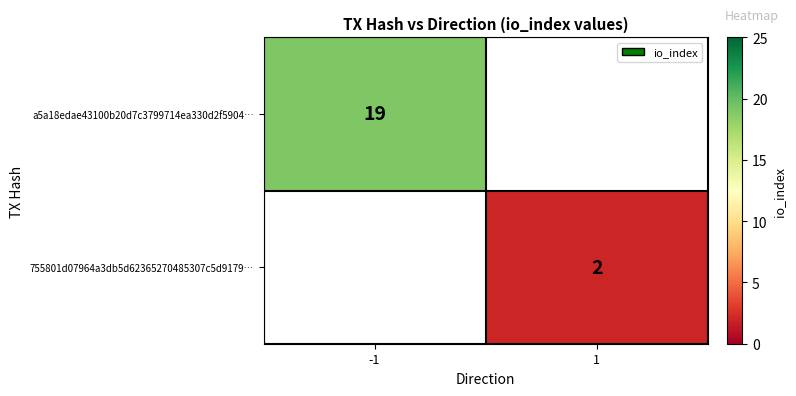

Is it true that a5a18edae43100b20d7c3799714ea330d2f5904… equals 19 at -1?

True